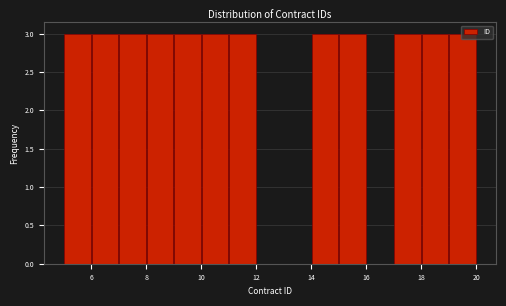

What is the height of the bar covering 14 to 15 on the x-axis? The values are not printed on the chart, so give them approximately, as read against the axis.

3